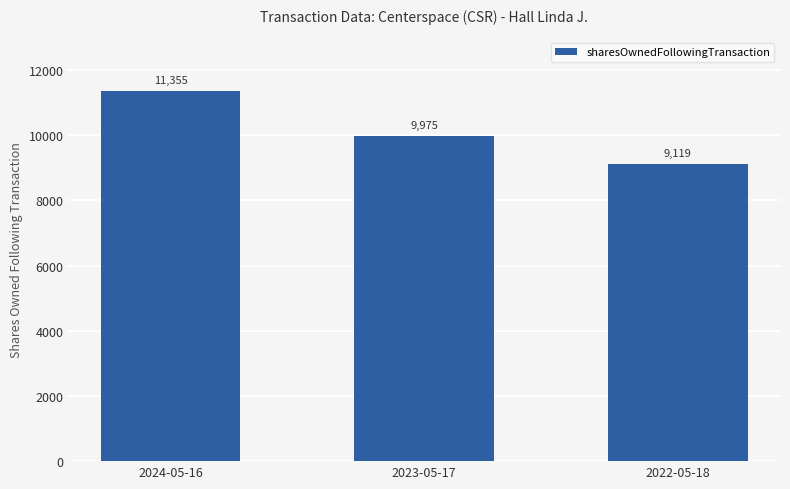

How many distinct data groups are displayed?

1